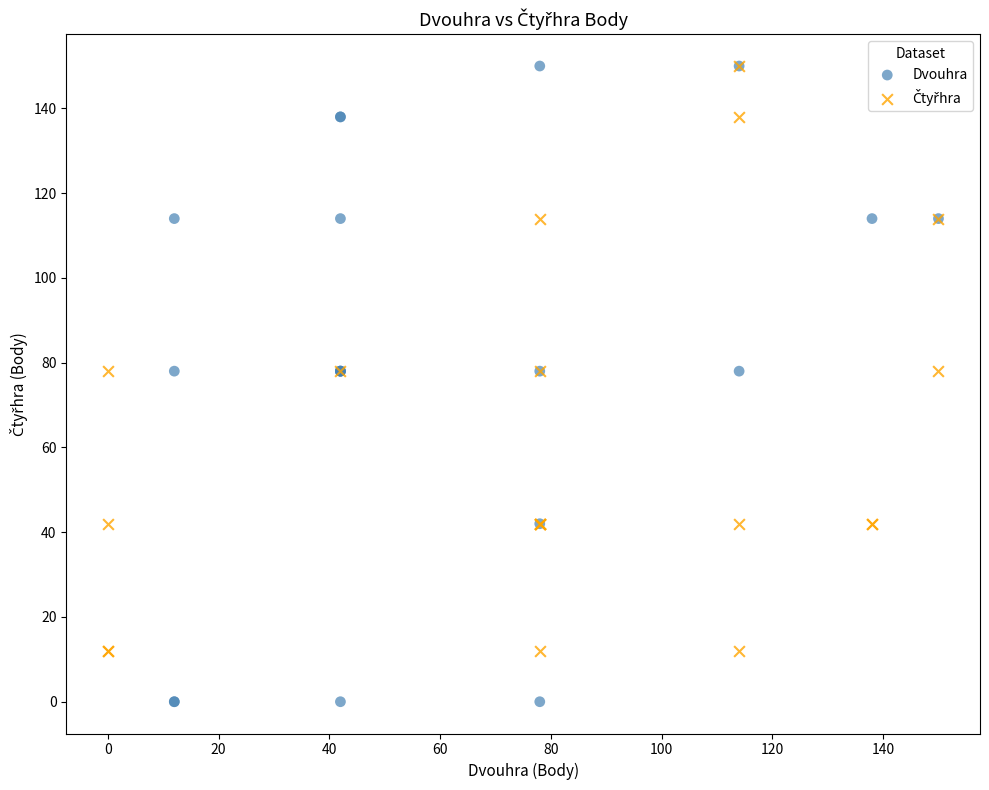

Which series has the widest spread of Y values?

Dvouhra